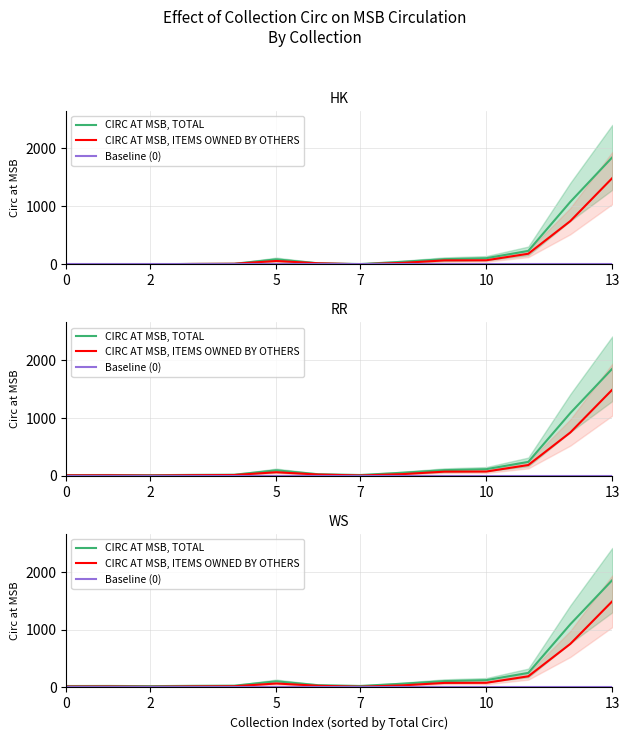

Reading left to right, extract all data points from this chart.

CIRC AT MSB, TOTAL: 23	24	21	26	29	105	37	24	63	108	125	251	1096	1865
CIRC AT MSB, ITEMS OWNED BY OTHERS: 13	14	10	16	19	67	27	11	34	77	79	192	755	1497
Baseline (0): 0	0	0	0	0	0	0	0	0	0	0	0	0	0